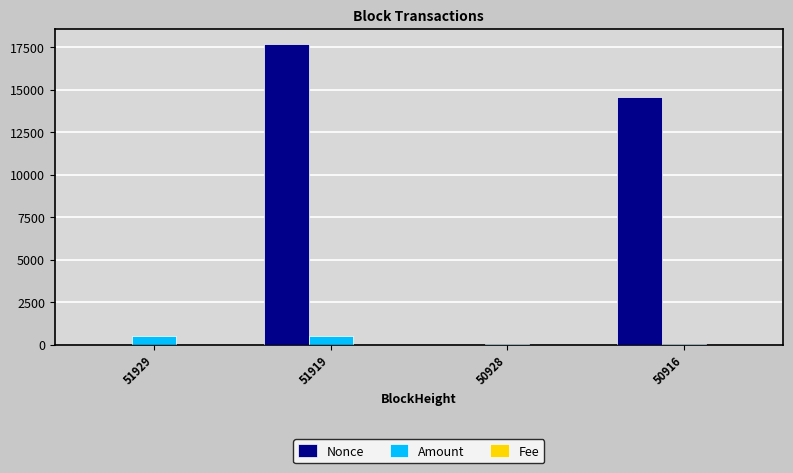

Count the number of data series in this chart.

3